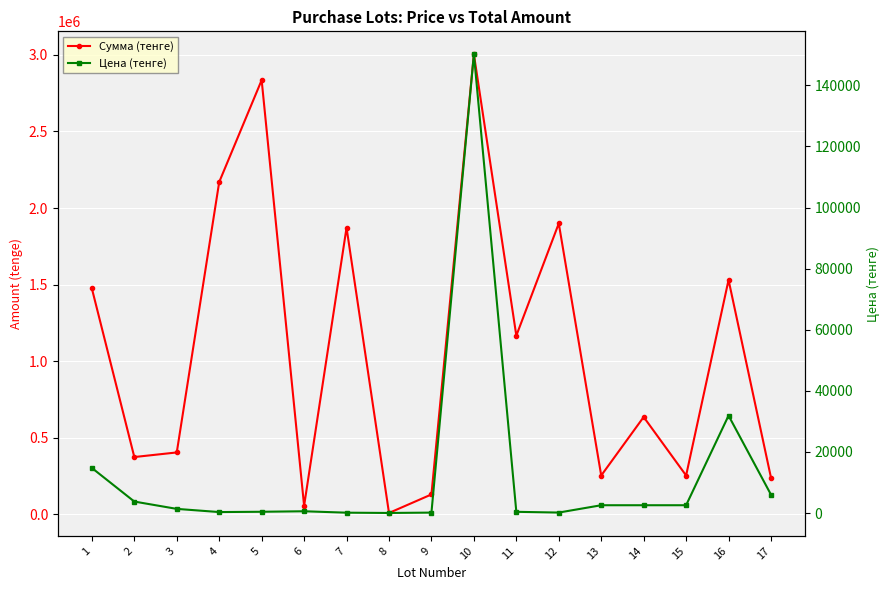

What is the difference between the maximum and minimum values in the Сумма (тенге) series?

2993750.6